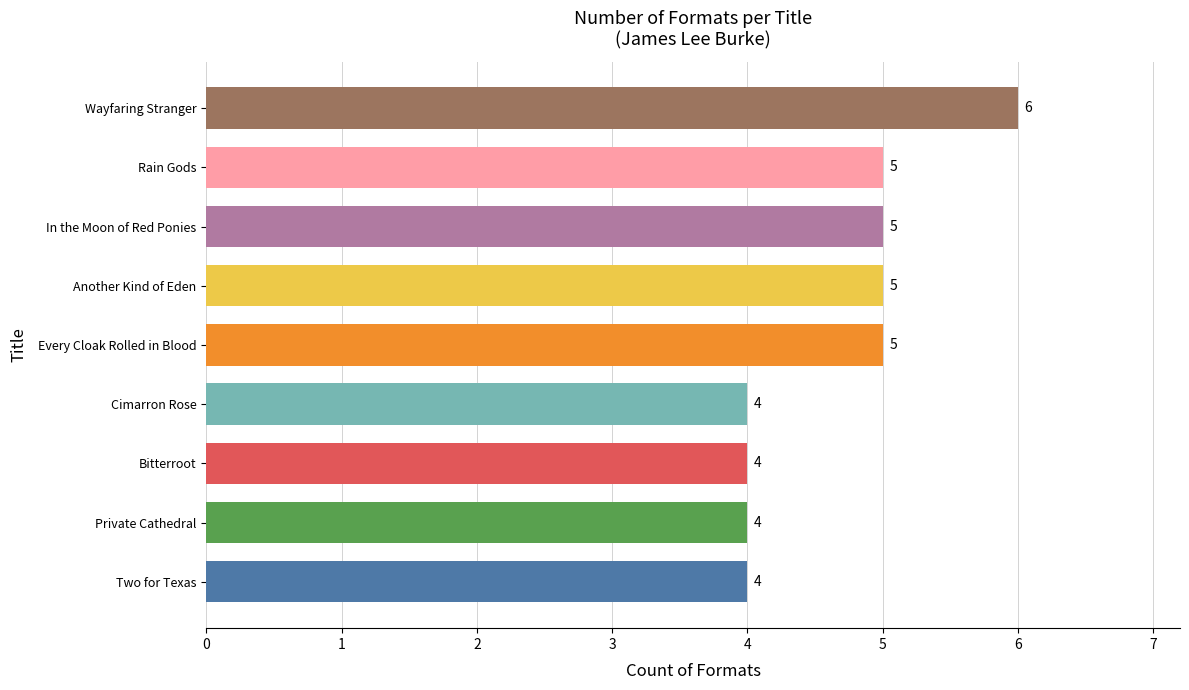

Reading bottom to top, extract all data points from this chart.

4	4	4	4	5	5	5	5	6